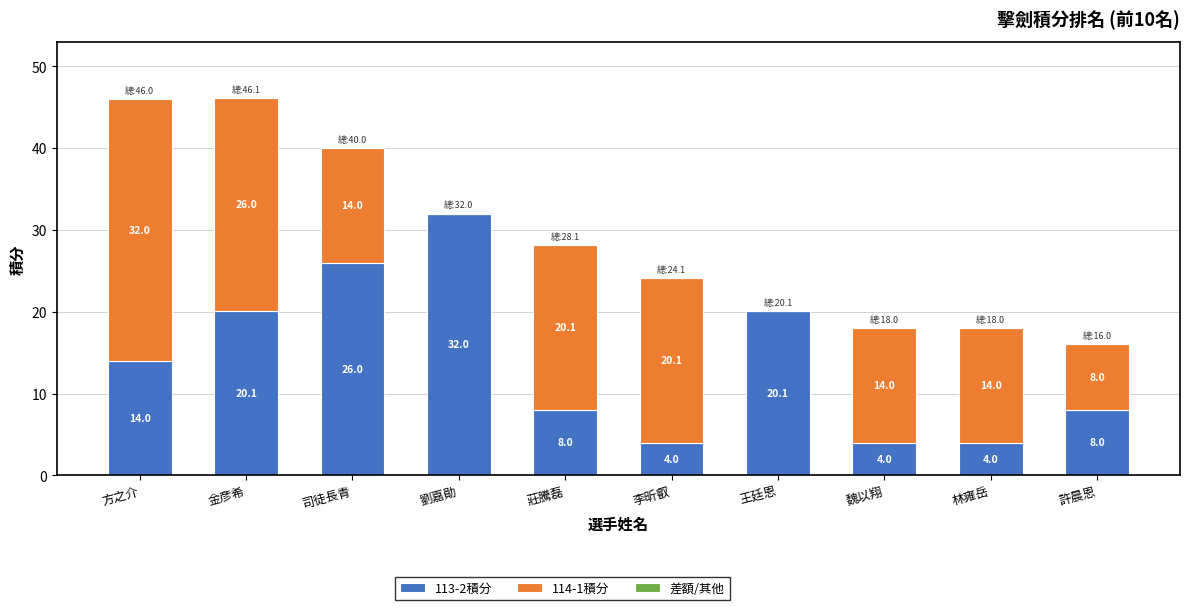

What is the sum of the 113-2積分 values at 方之介 and 李昕叡?

18.0